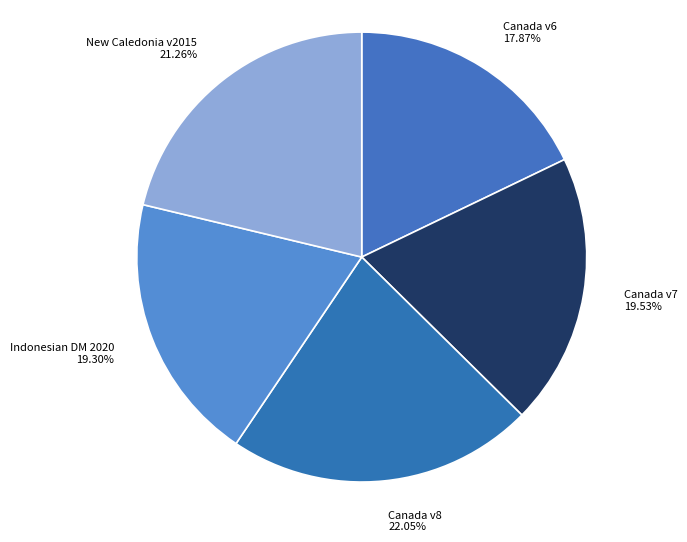

How many segments does this pie chart have?

5